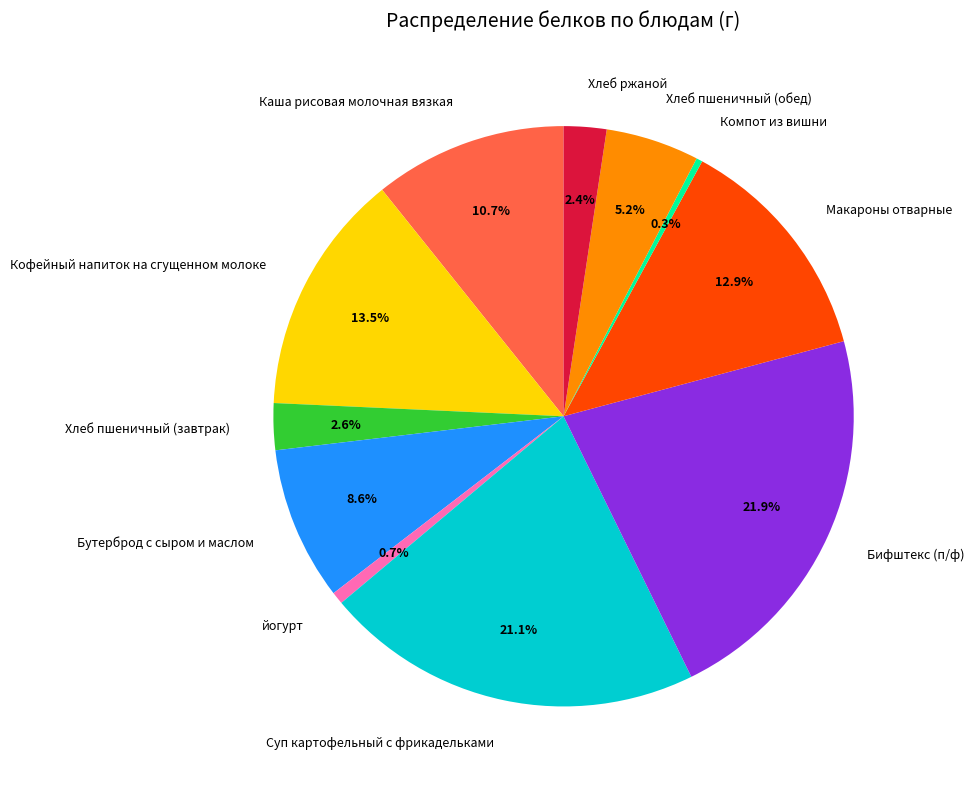

The Хлеб пшеничный (завтрак) slice represents 11% of the pie. True or false?

False